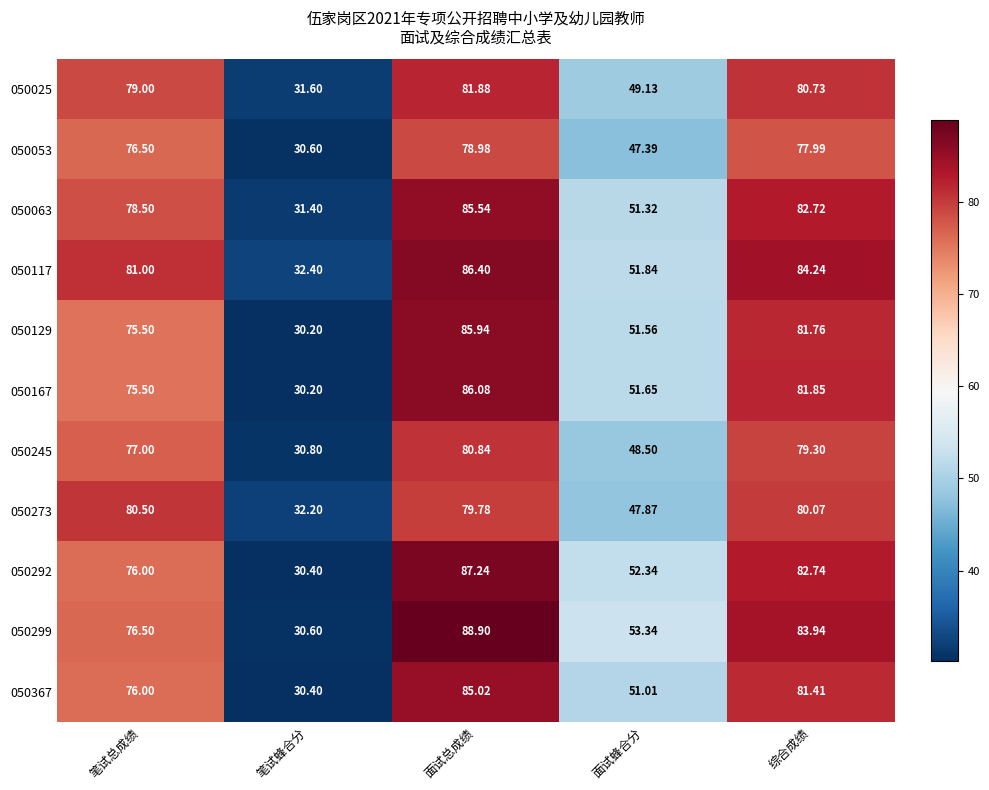

Is the value of 050292 at 笔试蜂合分 greater than the value of 050167 at 笔试蜂合分?

Yes